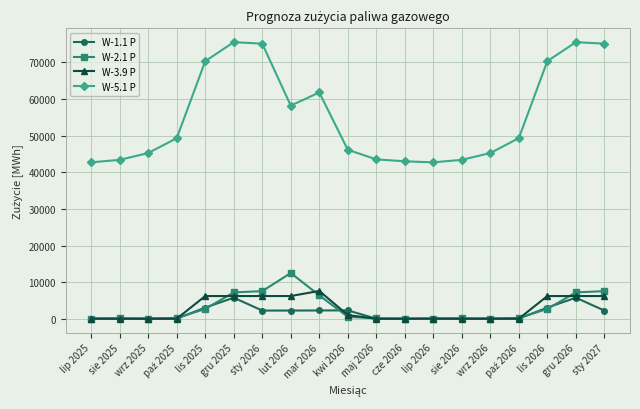

At how many categories does at least one series exceed 34902?

19